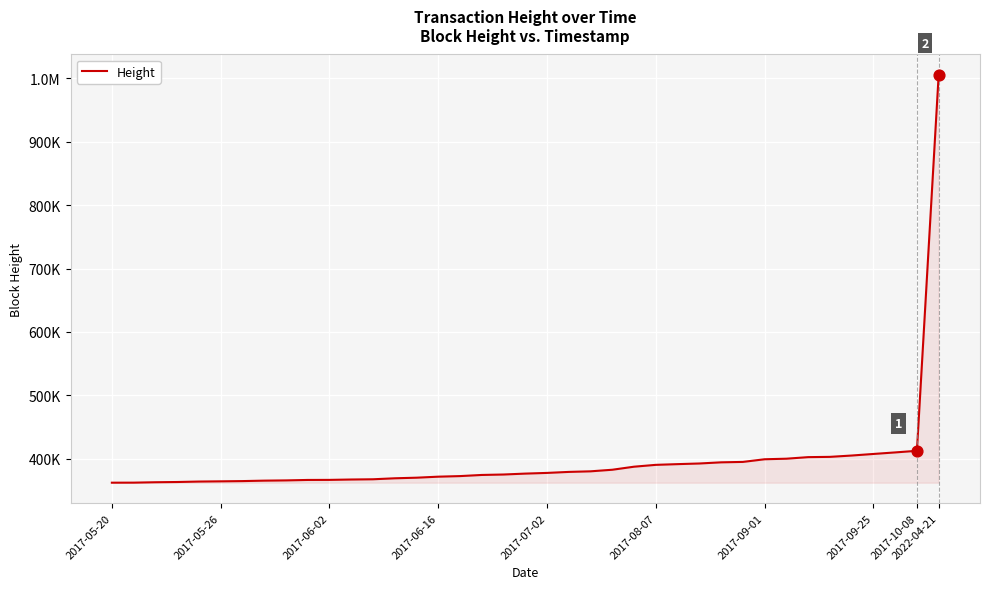

Does the chart have visible grid lines?

Yes